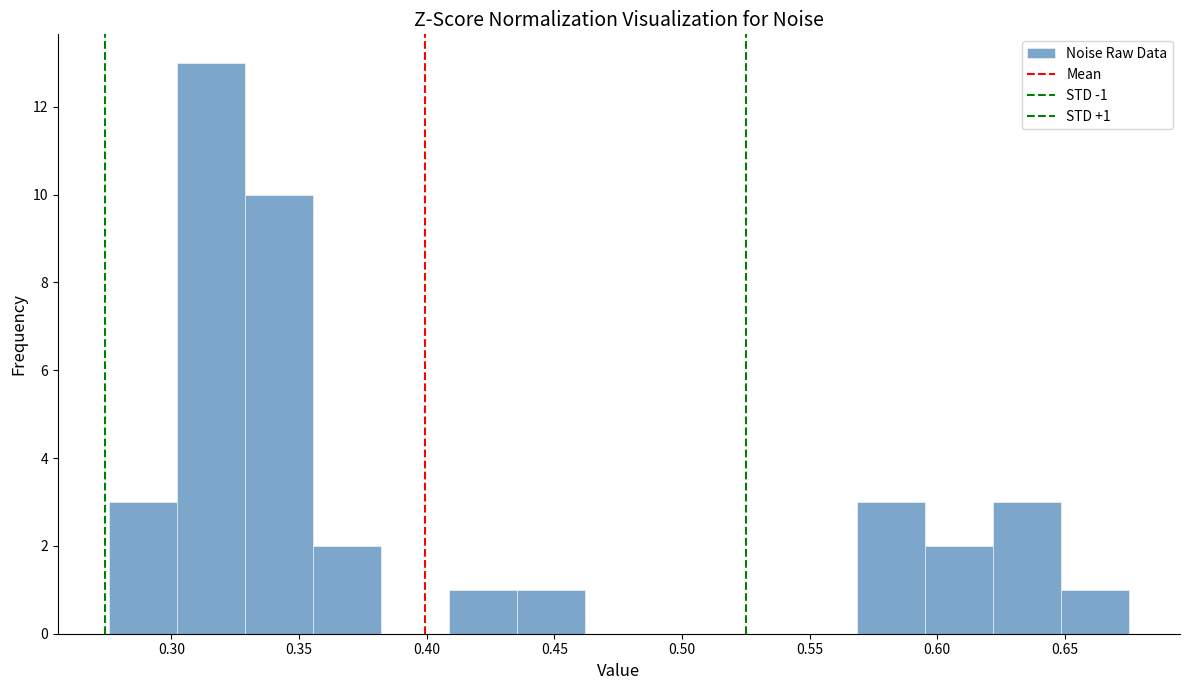

Which range on the x-axis has the tallest bar?

0.300 to 0.330